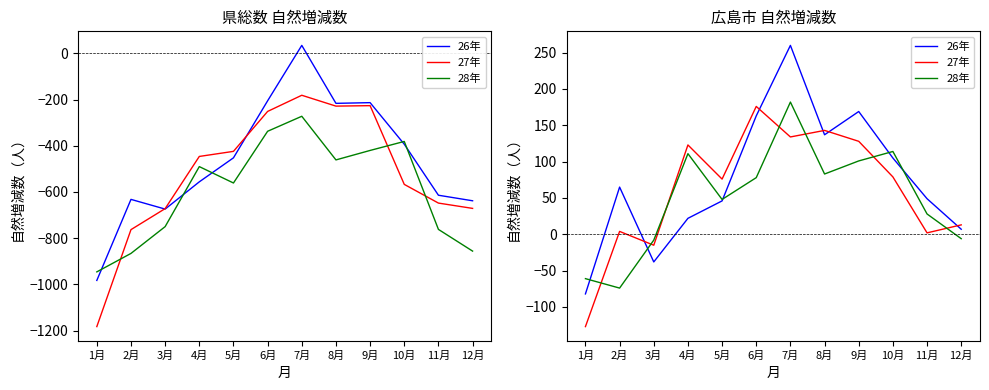

What is the sum of the 28年 values at 7月 and 11月?

210